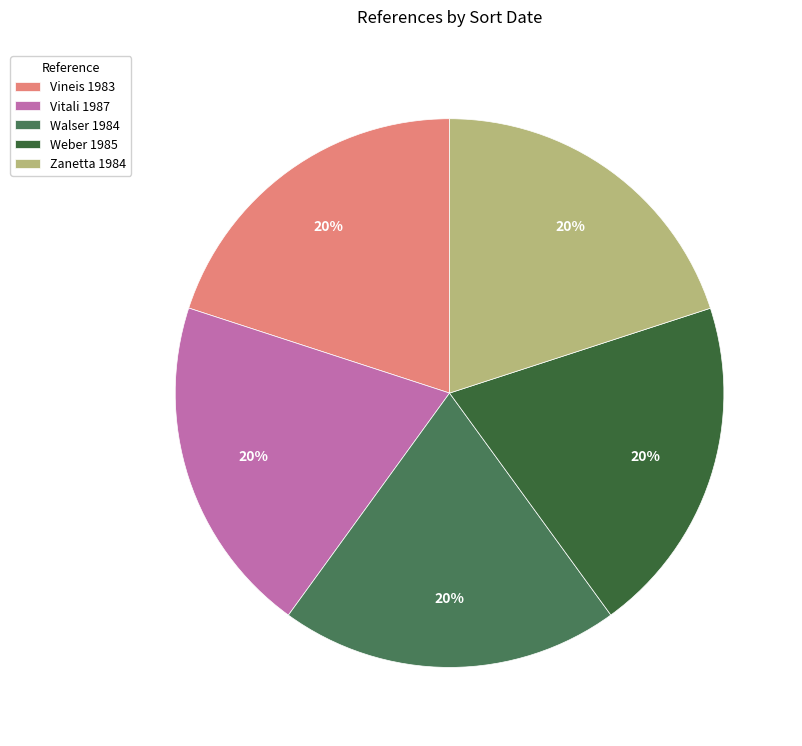

To the nearest percent, what is the average slice percentage?

20%